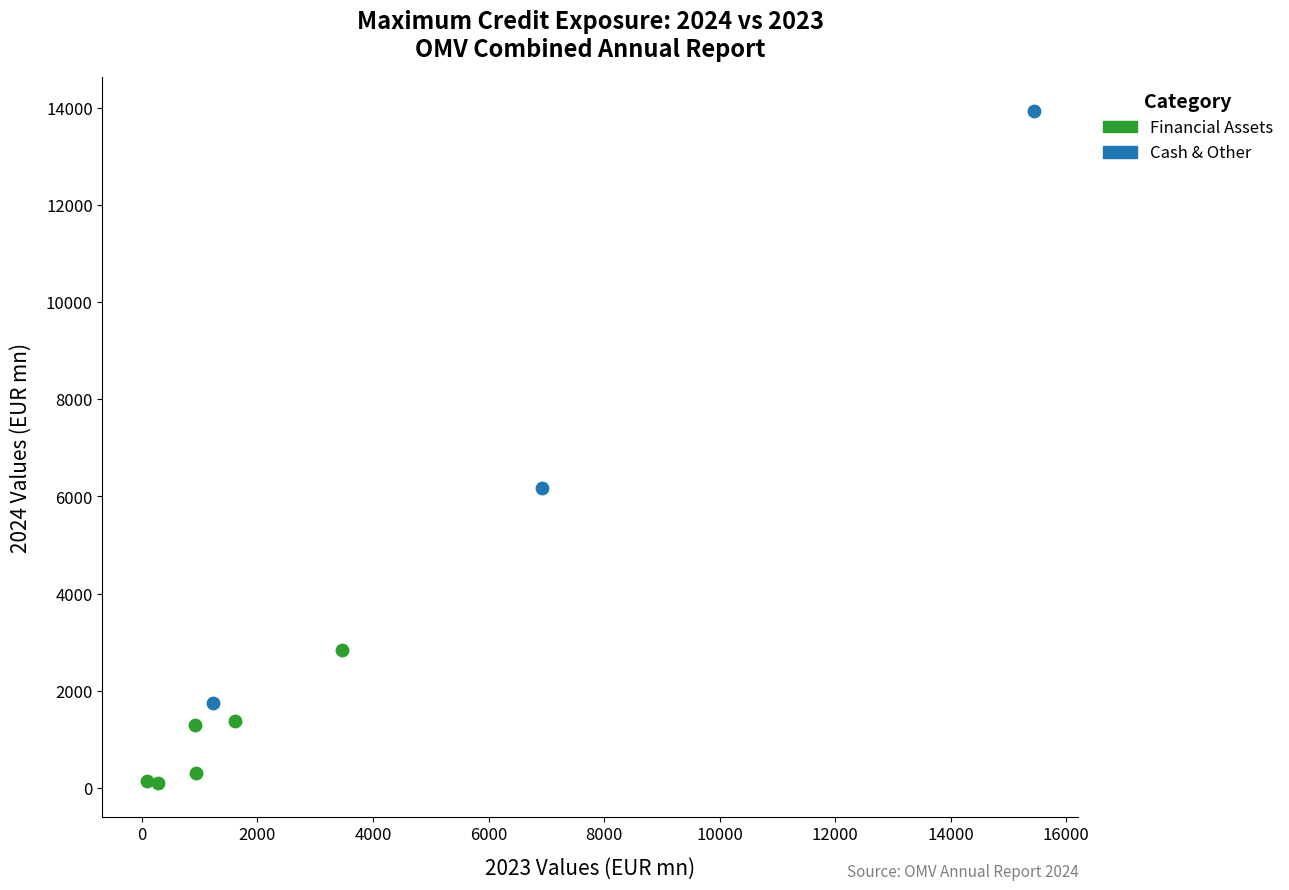

Which series contains the highest Y value?

Cash & Other